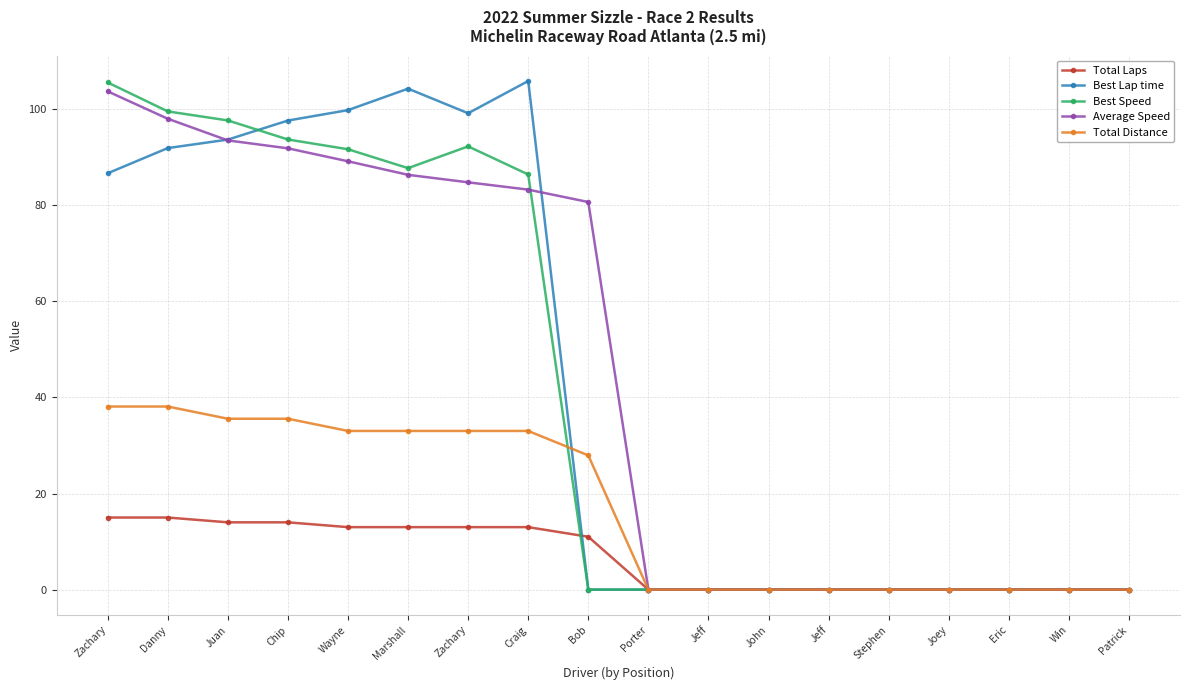

How many series are shown in this chart?

5